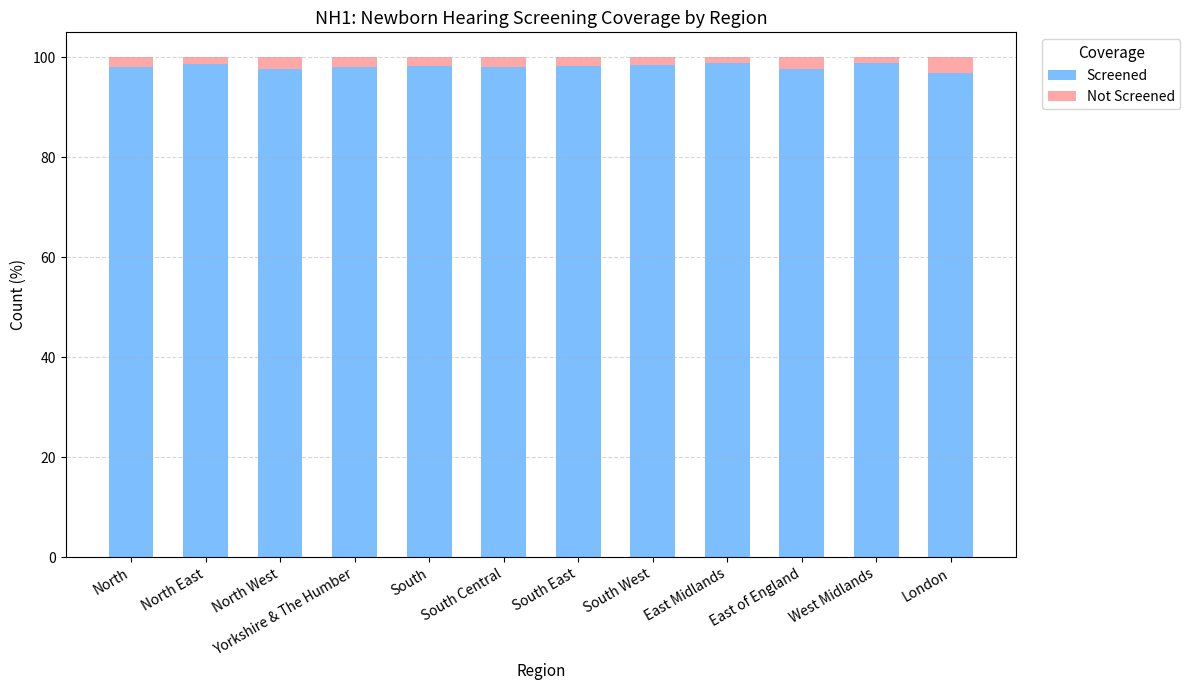

The value of Screened at London is 159.5. True or false?

False